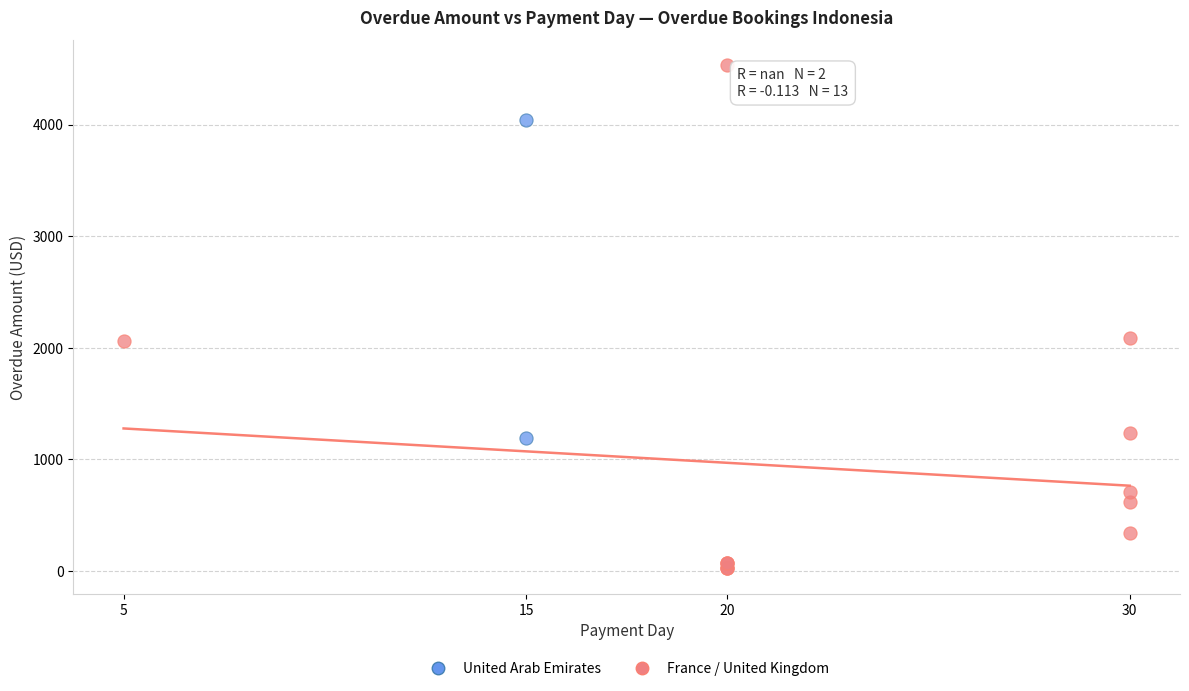

What are all the series names shown in the legend?

United Arab Emirates, France / United Kingdom